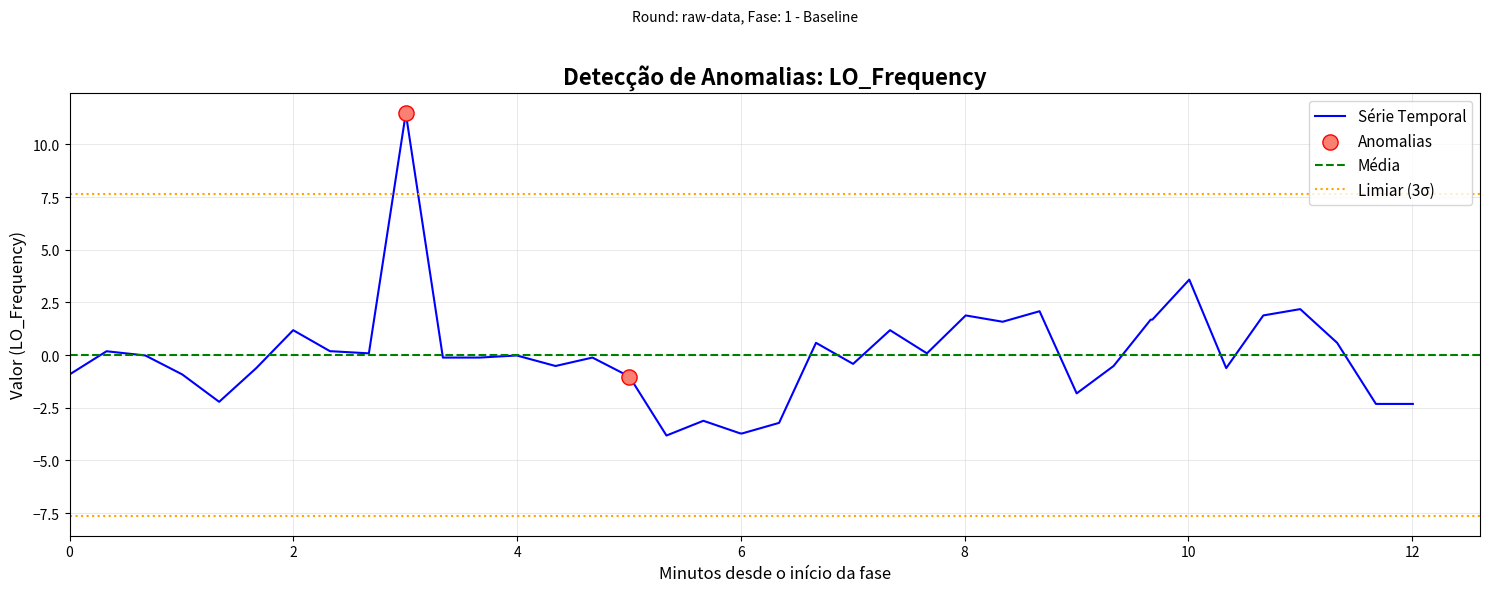

What is the highest value of the Série Temporal series?

11.5